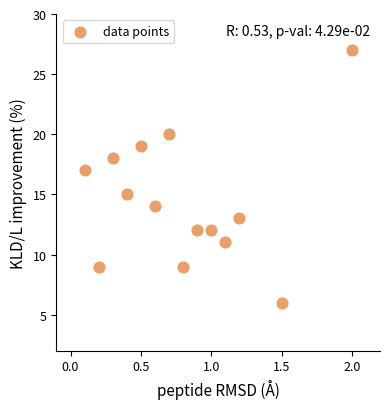

What is the range of Y values (max minus min)?

21